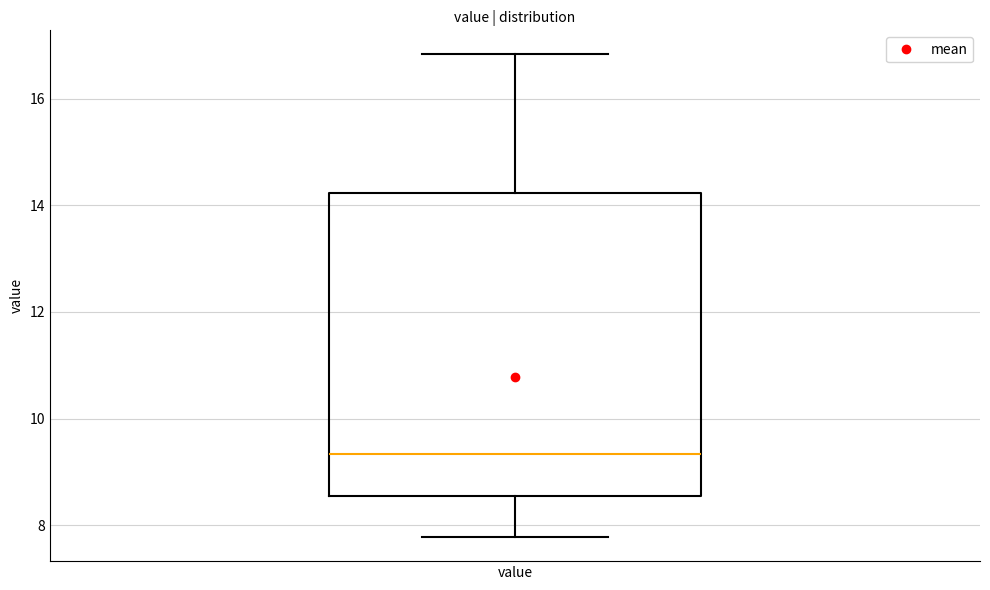

Read this box plot against the y-axis: the position of the median line, the range covered by the box, and the ends of both whiskers. The values are not printed on the chart, so give them approximately, as read against the axis.

median 9.4, box 8.6 to 14.2, whiskers 7.8 to 16.8